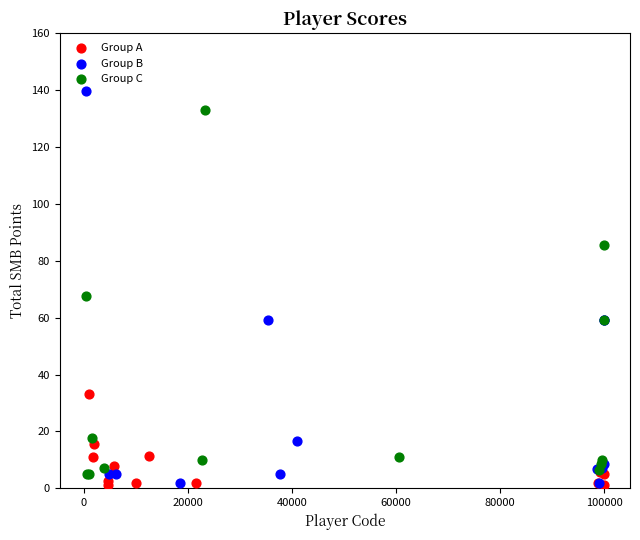

Which series reaches the maximum Y coordinate?

Group B